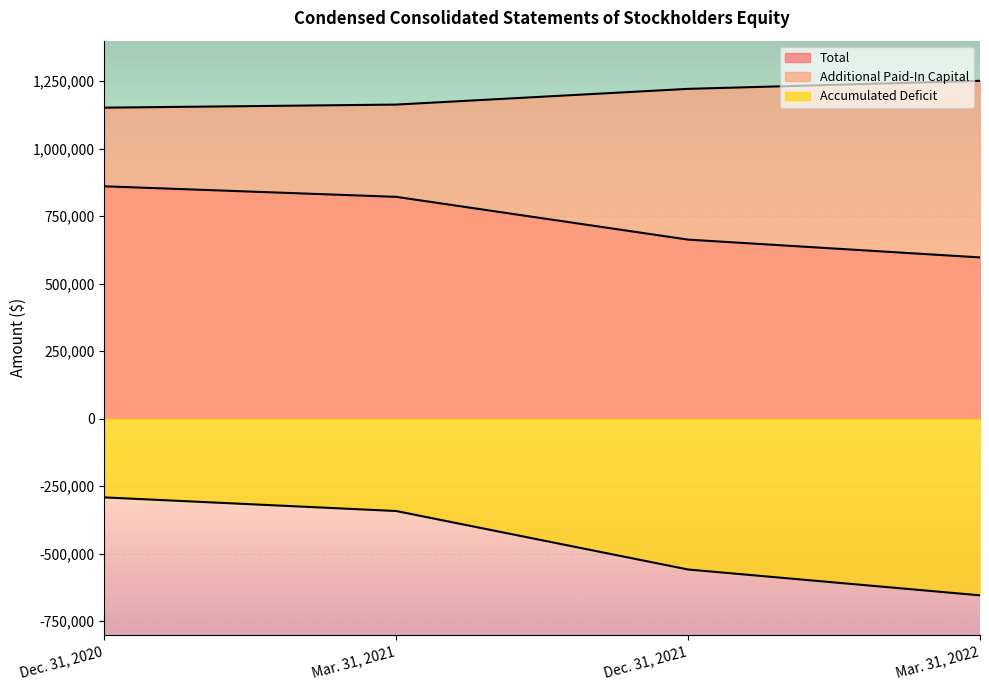

At which label is Additional Paid-In Capital closest to 1201612?

Dec. 31, 2021